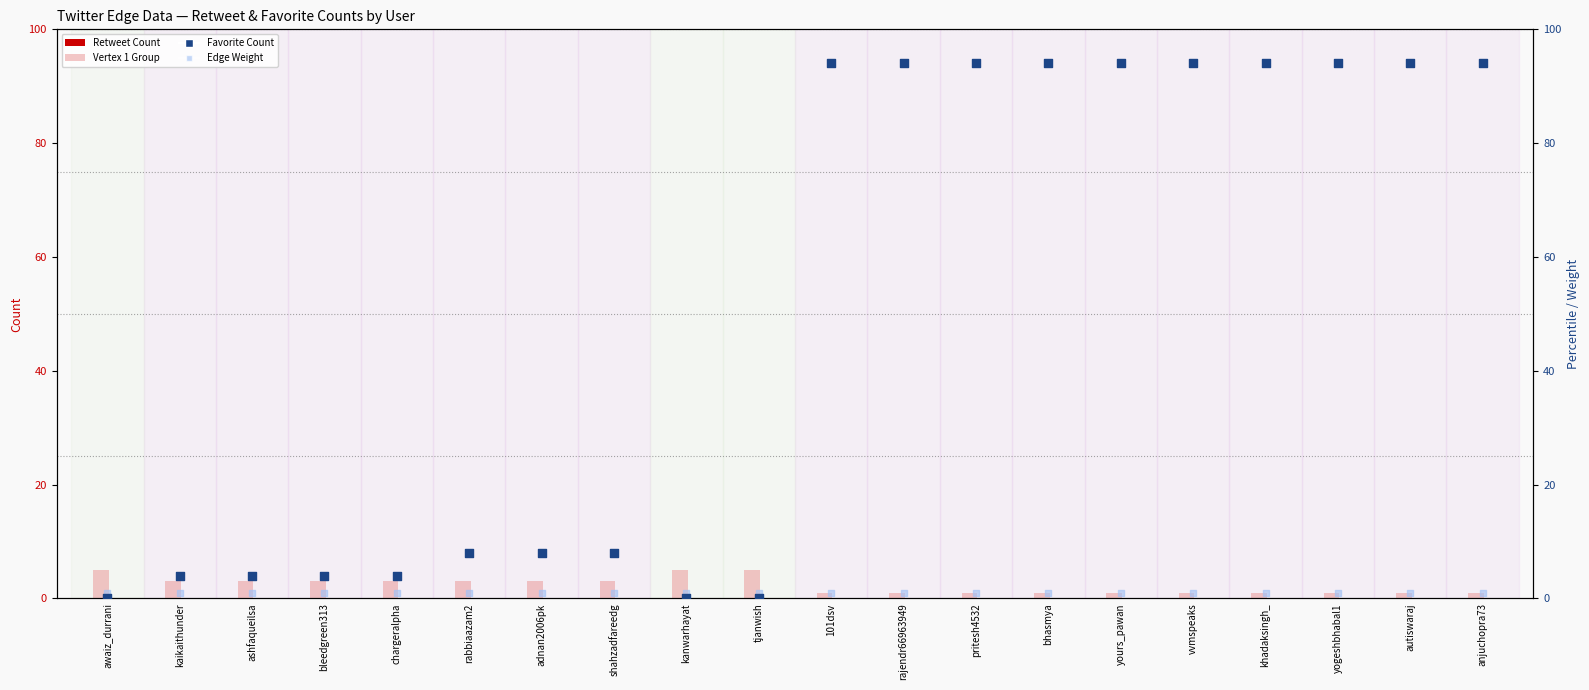

Which series contains the lowest Y value?

Retweet Count